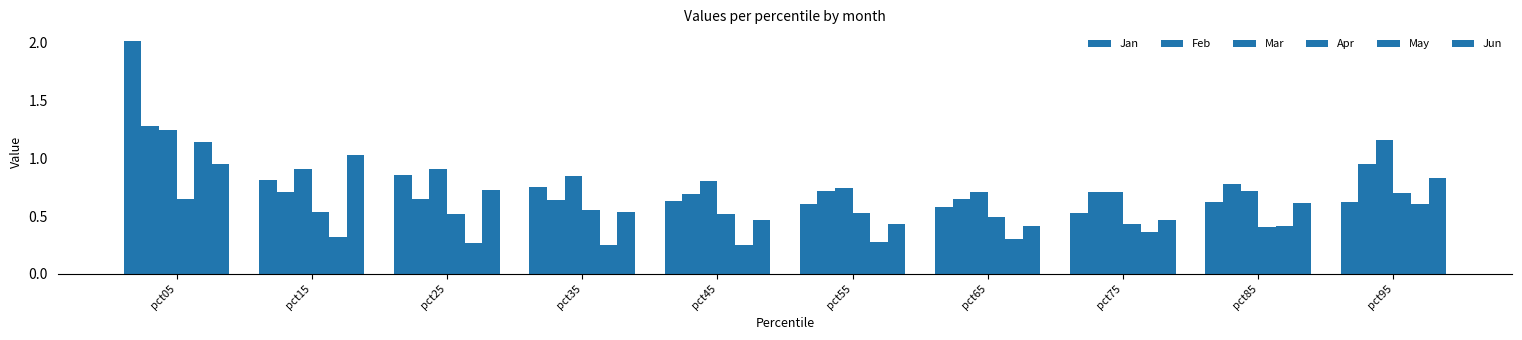

The May series shows 0.2 at pct85. True or false?

False